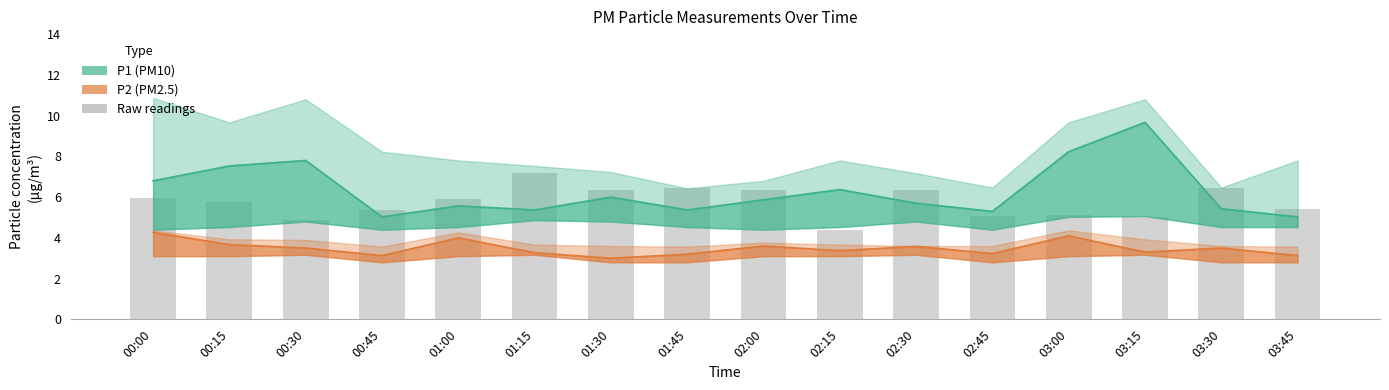

Are the bars horizontal?

No